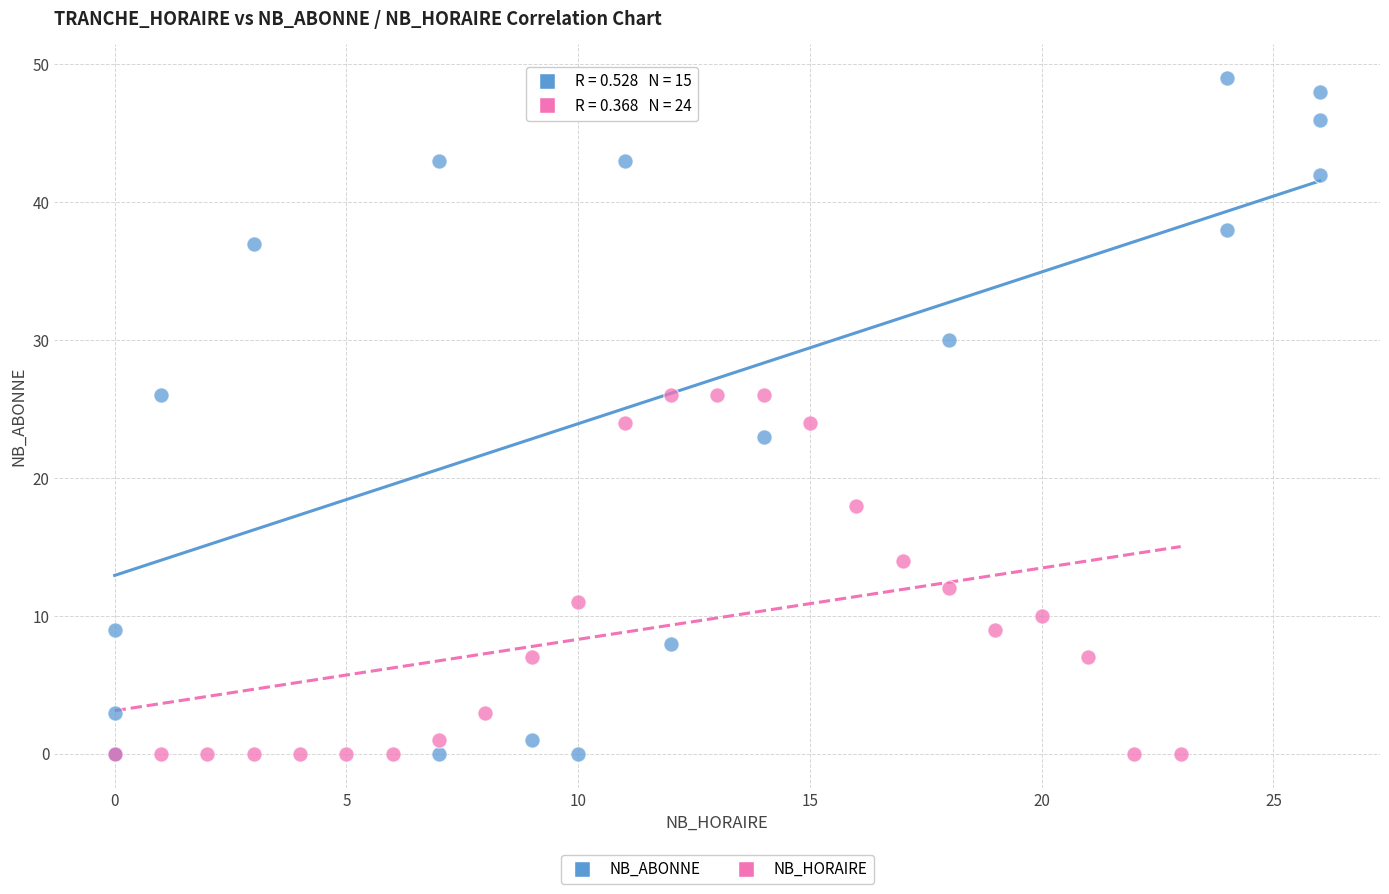

Which series reaches the maximum Y coordinate?

NB_ABONNE